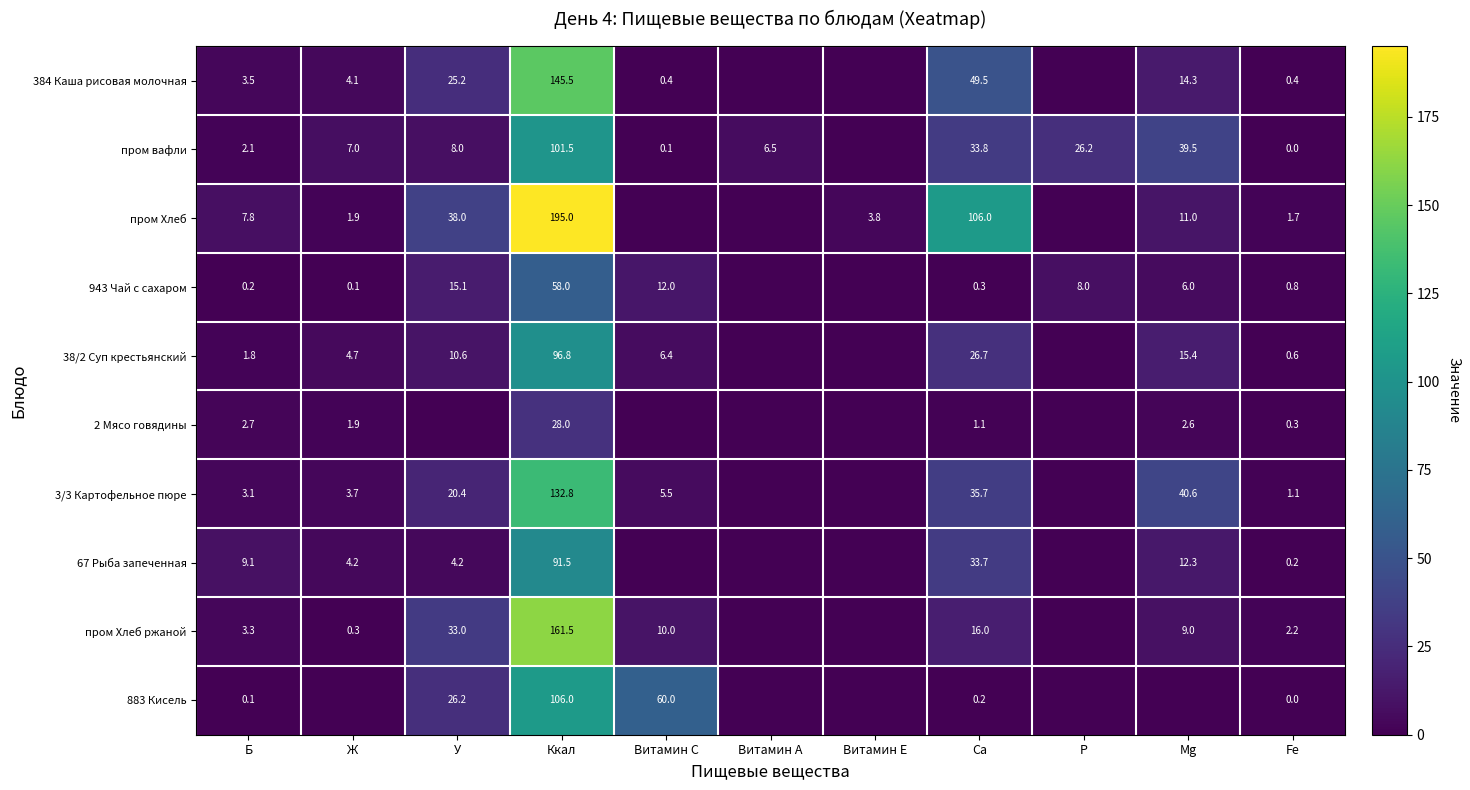

The value of 883 Кисель at Ca is 0.2. True or false?

True